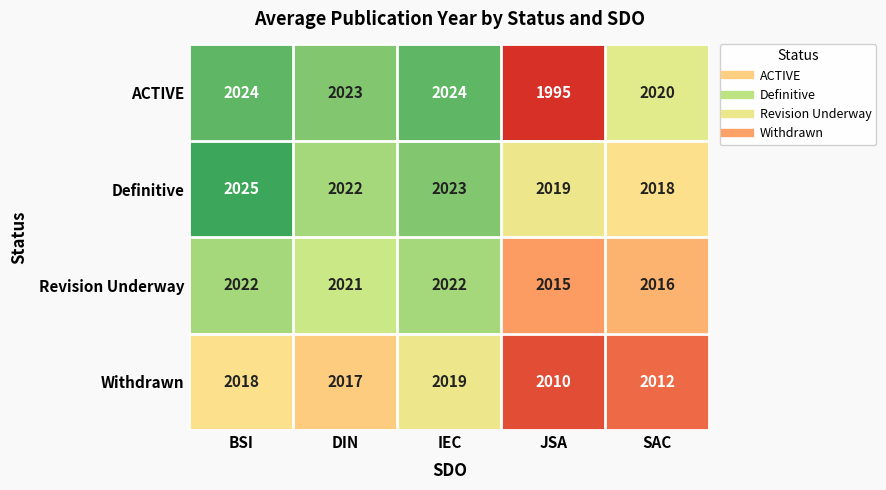

At JSA, list the series in order from smallest to largest.

ACTIVE, Withdrawn, Revision Underway, Definitive